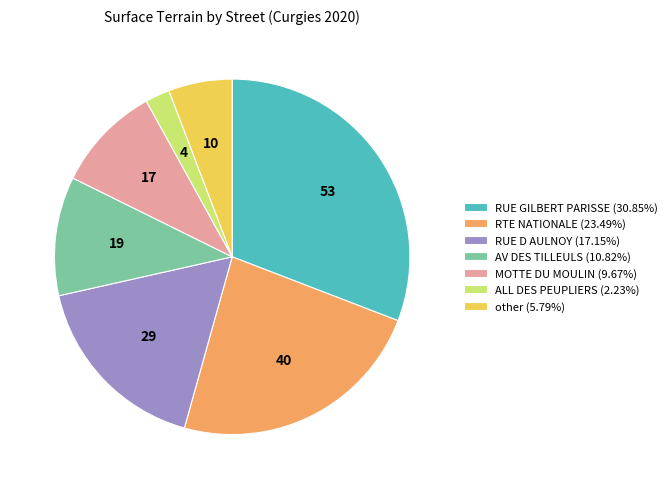

Is there a majority slice in this chart?

No